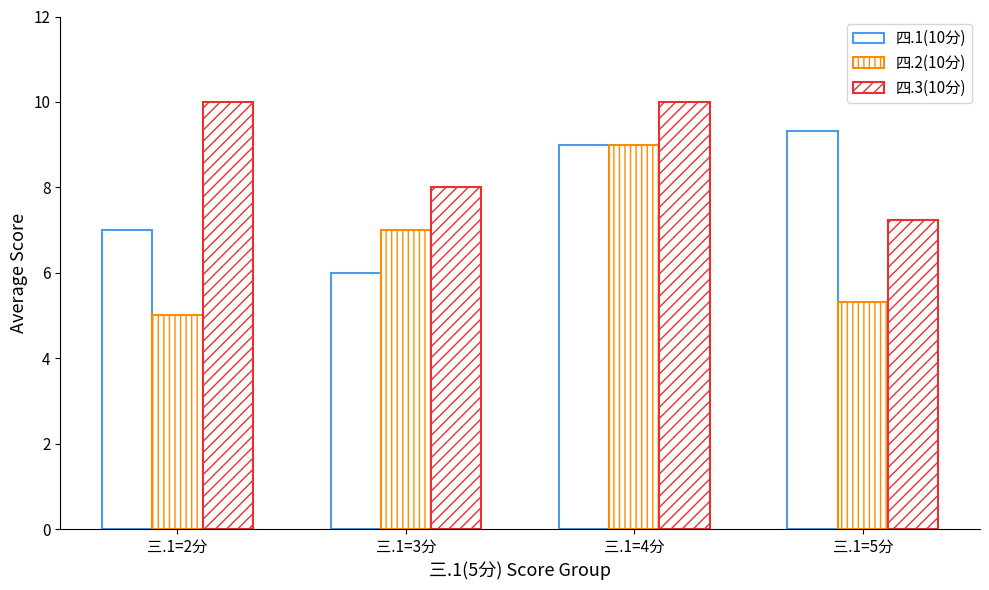

Reading right to left, transcribe all the data shown in this chart.

四.1(10分): 三.1=5分=9.3	三.1=4分=9.0	三.1=3分=6.0	三.1=2分=7.0
四.2(10分): 三.1=5分=5.3	三.1=4分=9.0	三.1=3分=7.0	三.1=2分=5.0
四.3(10分): 三.1=5分=7.2	三.1=4分=10.0	三.1=3分=8.0	三.1=2分=10.0